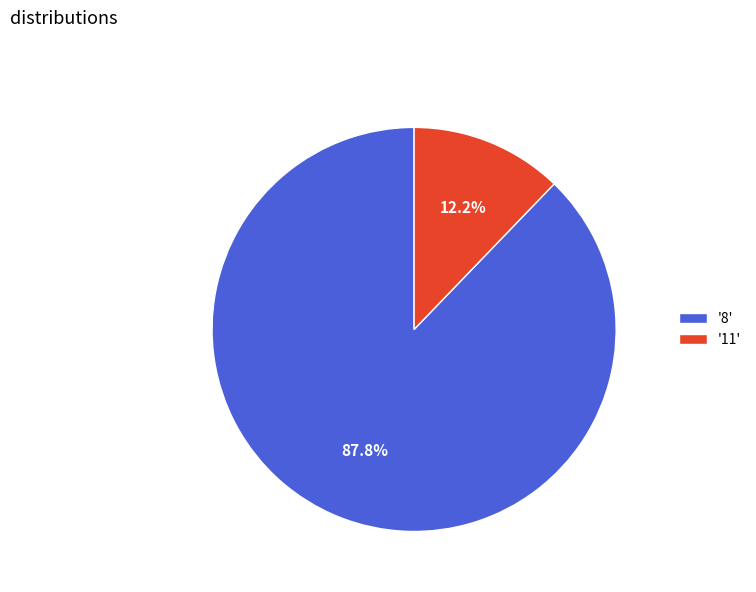

How many slices are in this pie chart?

2